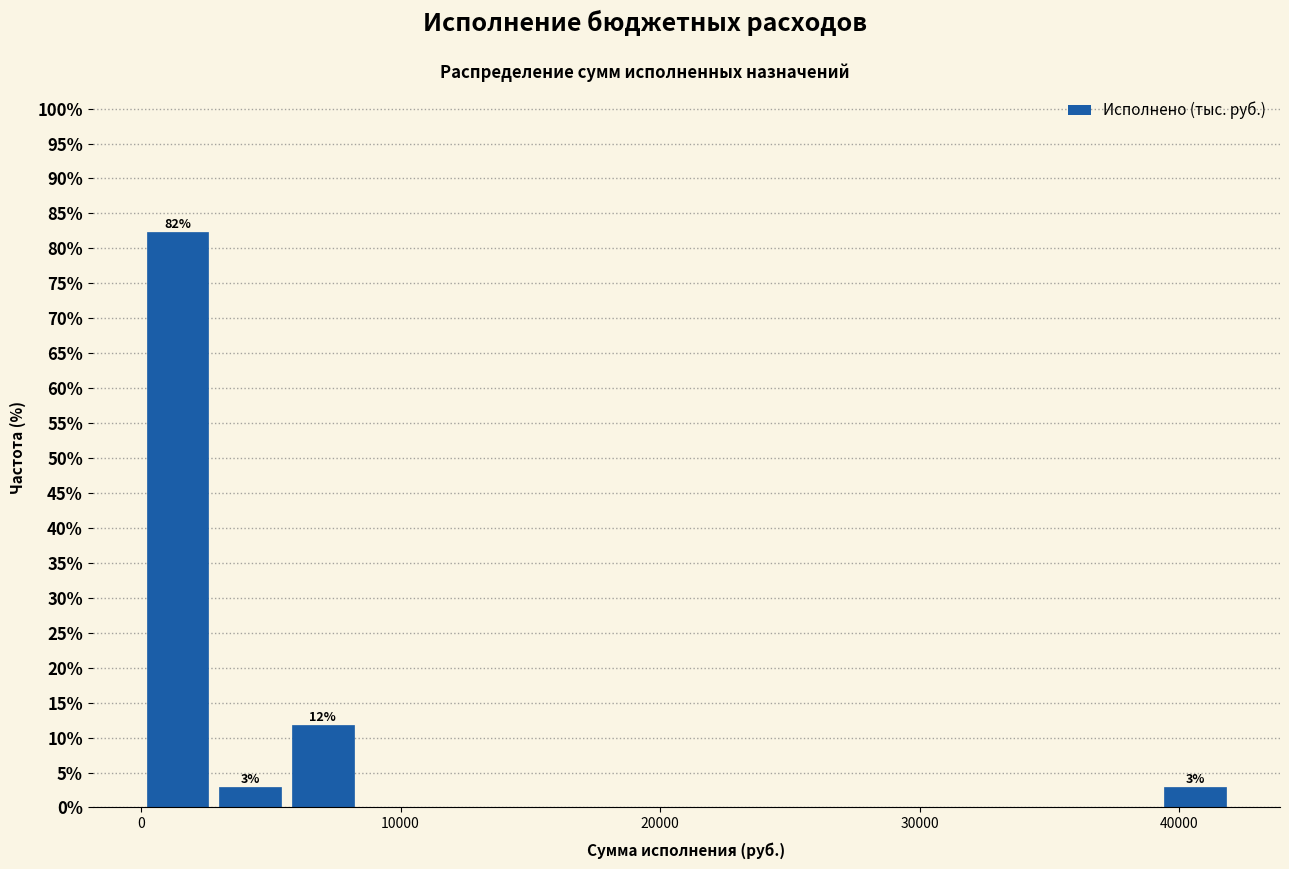

Around what value on the x-axis is the tallest bar? Give the approximate position of its centre, as read against the axis.

1000